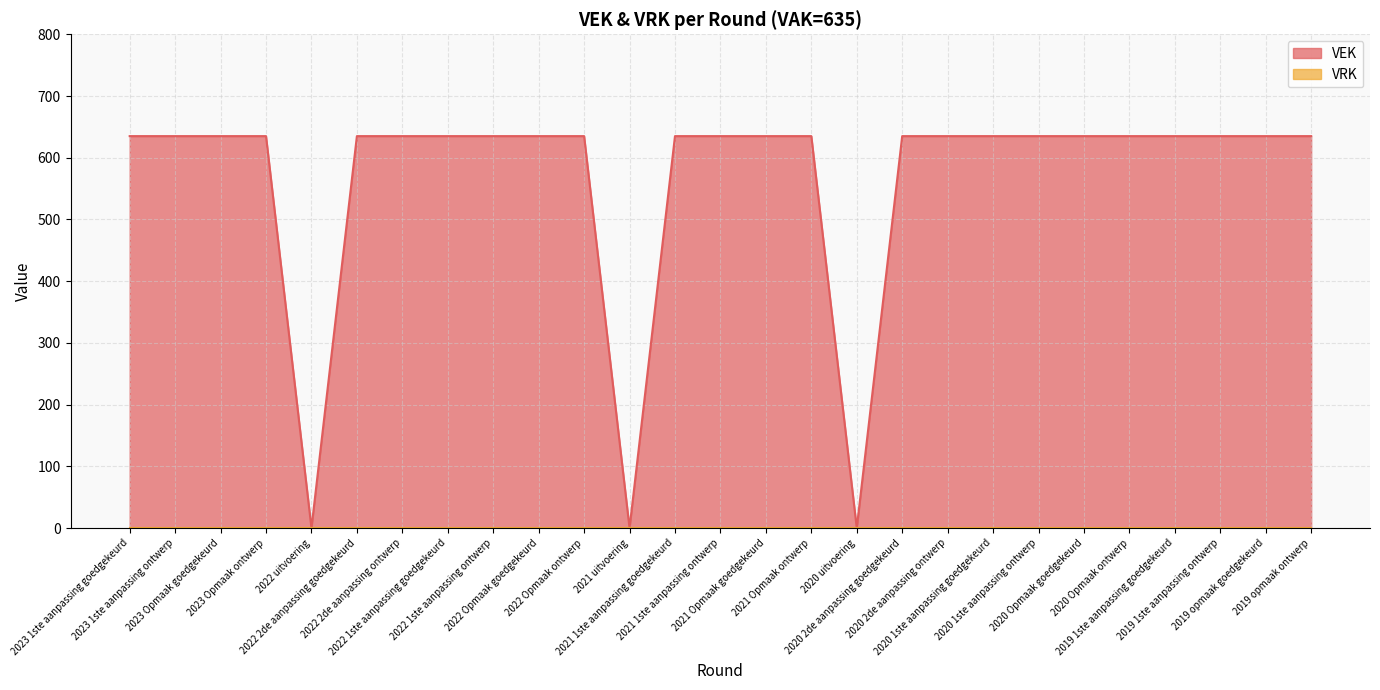

Reading left to right, transcribe all the data shown in this chart.

2023 1ste aanpassing goedgekeurd=635	2023 1ste aanpassing ontwerp=635	2023 Opmaak goedgekeurd=635	2023 Opmaak ontwerp=635	2022 uitvoering=0	2022 2de aanpassing goedgekeurd=635	2022 2de aanpassing ontwerp=635	2022 1ste aanpassing goedgekeurd=635	2022 1ste aanpassing ontwerp=635	2022 Opmaak goedgekeurd=635	2022 Opmaak ontwerp=635	2021 uitvoering=0	2021 1ste aanpassing goedgekeurd=635	2021 1ste aanpassing ontwerp=635	2021 Opmaak goedgekeurd=635	2021 Opmaak ontwerp=635	2020 uitvoering=0	2020 2de aanpassing goedgekeurd=635	2020 2de aanpassing ontwerp=635	2020 1ste aanpassing goedgekeurd=635	2020 1ste aanpassing ontwerp=635	2020 Opmaak goedgekeurd=635	2020 Opmaak ontwerp=635	2019 1ste aanpassing goedgekeurd=635	2019 1ste aanpassing ontwerp=635	2019 opmaak goedgekeurd=635	2019 opmaak ontwerp=635